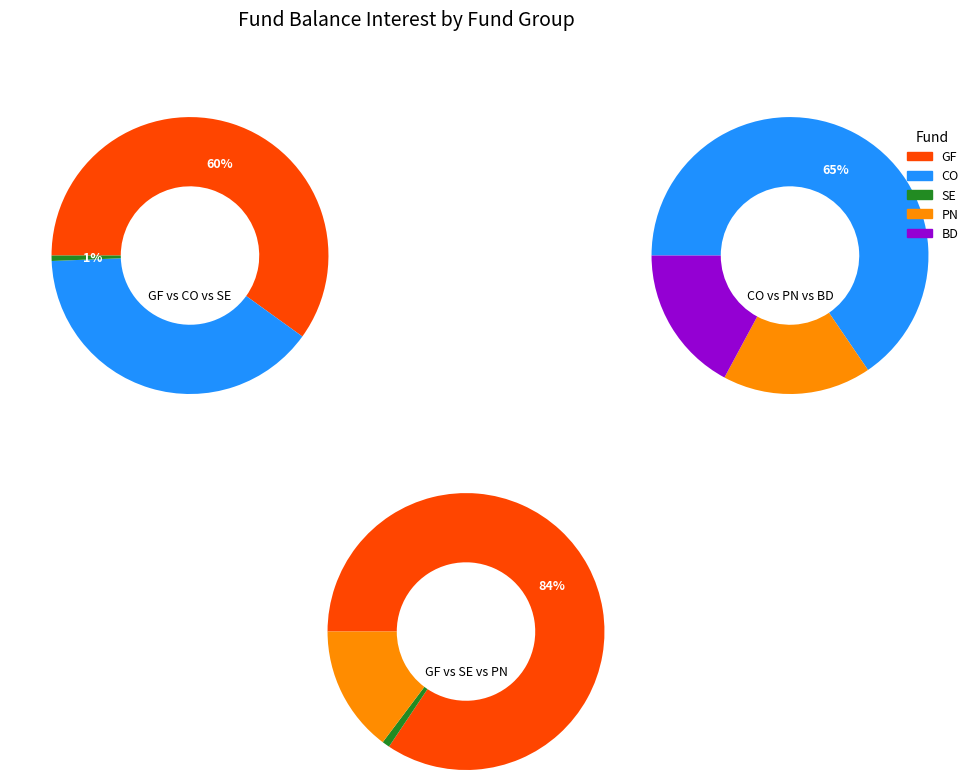

Does PN represent more than half of the total?

No